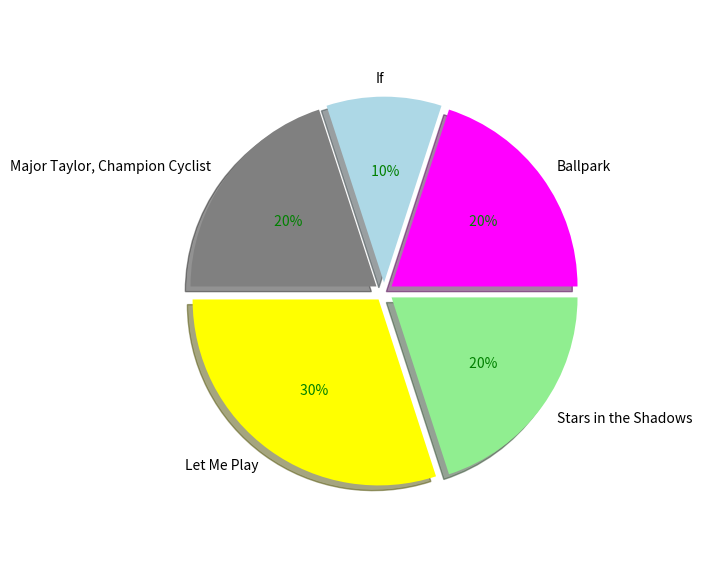

To the nearest percent, what is the difference between the If and Stars in the Shadows slice percentages?

10%